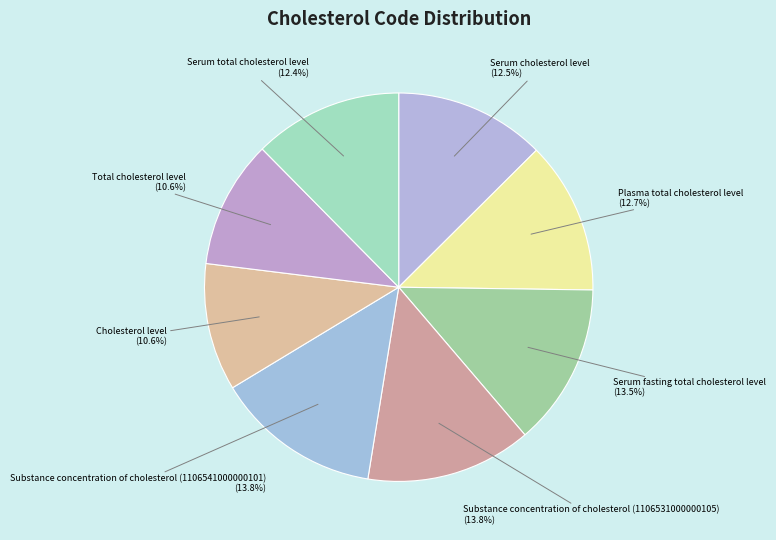

Is the sum of Serum fasting total cholesterol level and Cholesterol level greater than half?

No